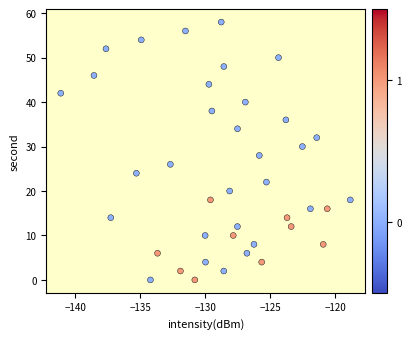

What is the range of Y values (max minus min)?

58